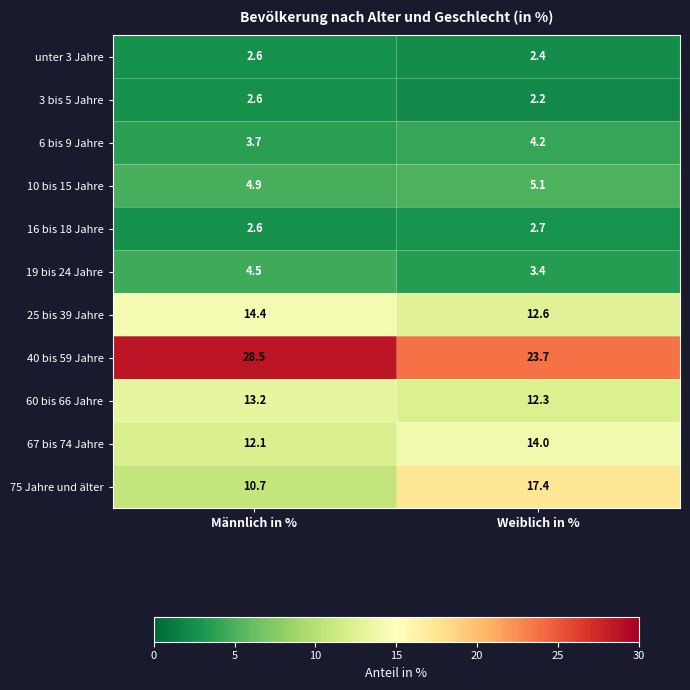

What is the minimum value shown in the chart?

2.2